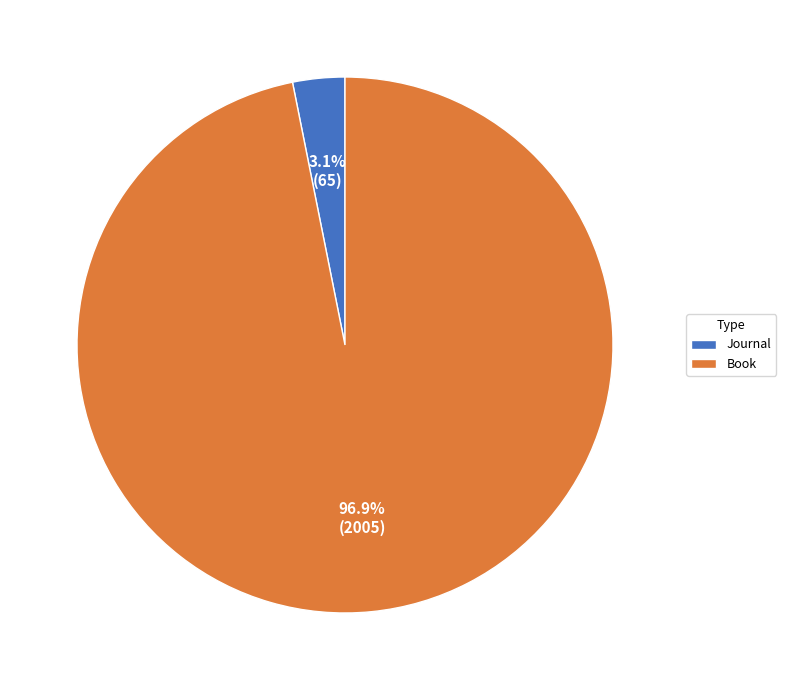

Which has a higher value, Book or Journal?

Book